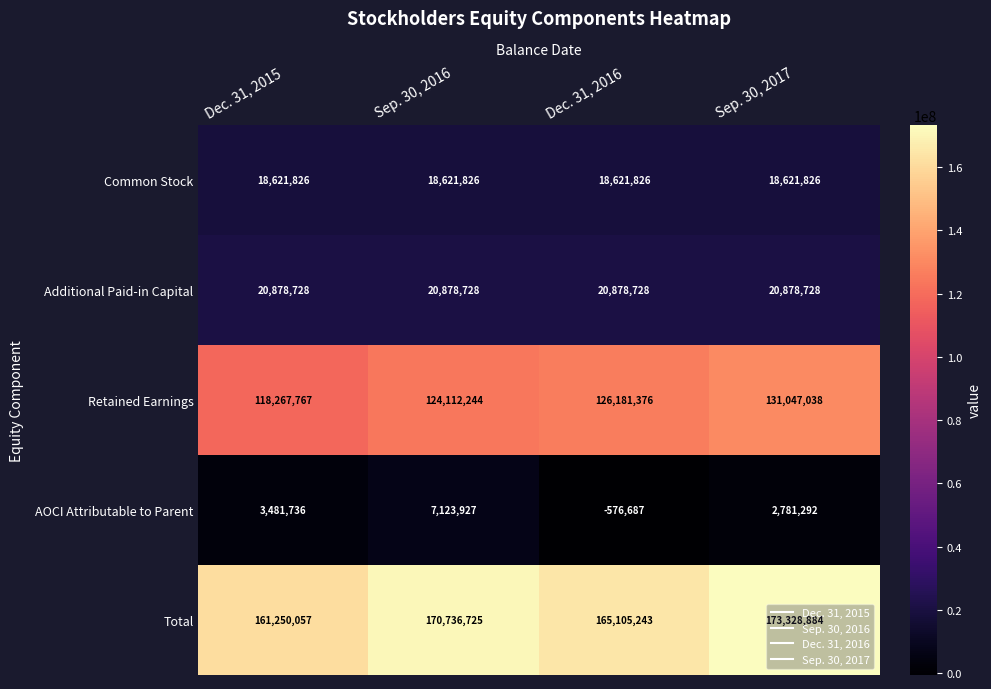

What is the difference between the highest and lowest values at Dec. 31, 2015?

157768321